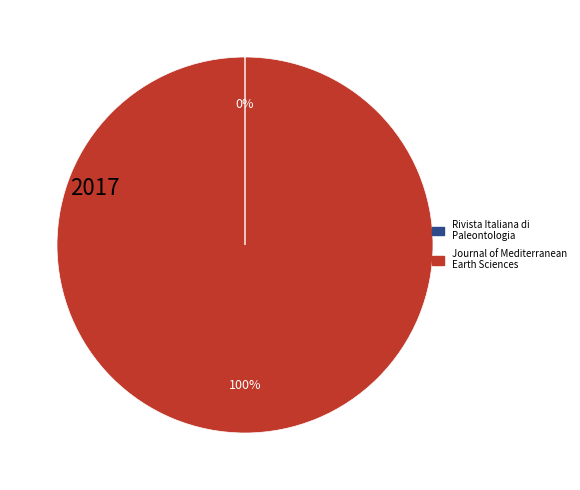

To the nearest percent, what is the difference between the largest and smallest slice percentages?

100%